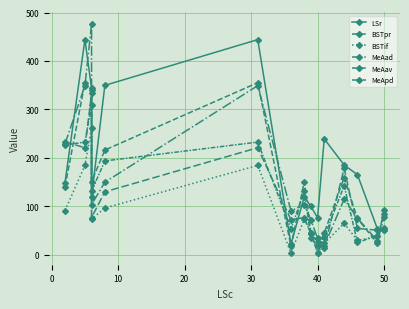

After their last crossing, which series has the higher values: BSTif or LSr?

BSTif